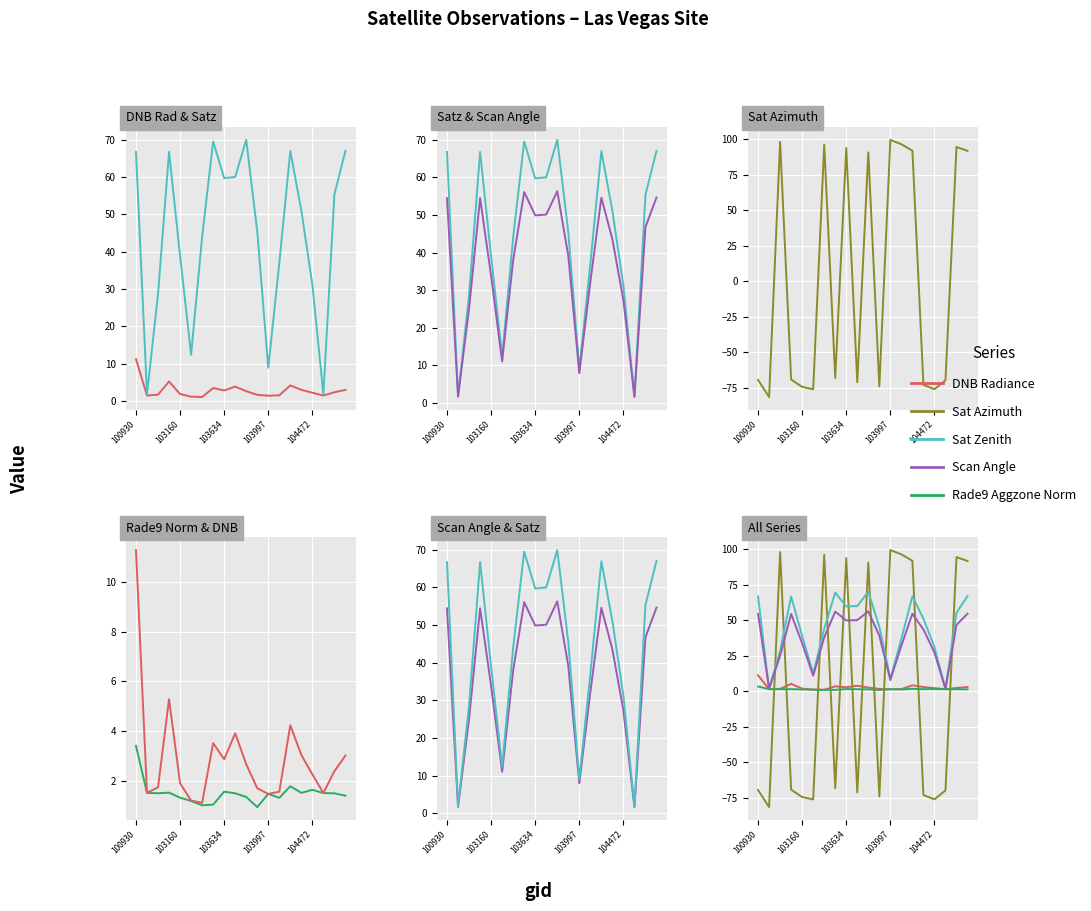

What position from the left is 13?

14